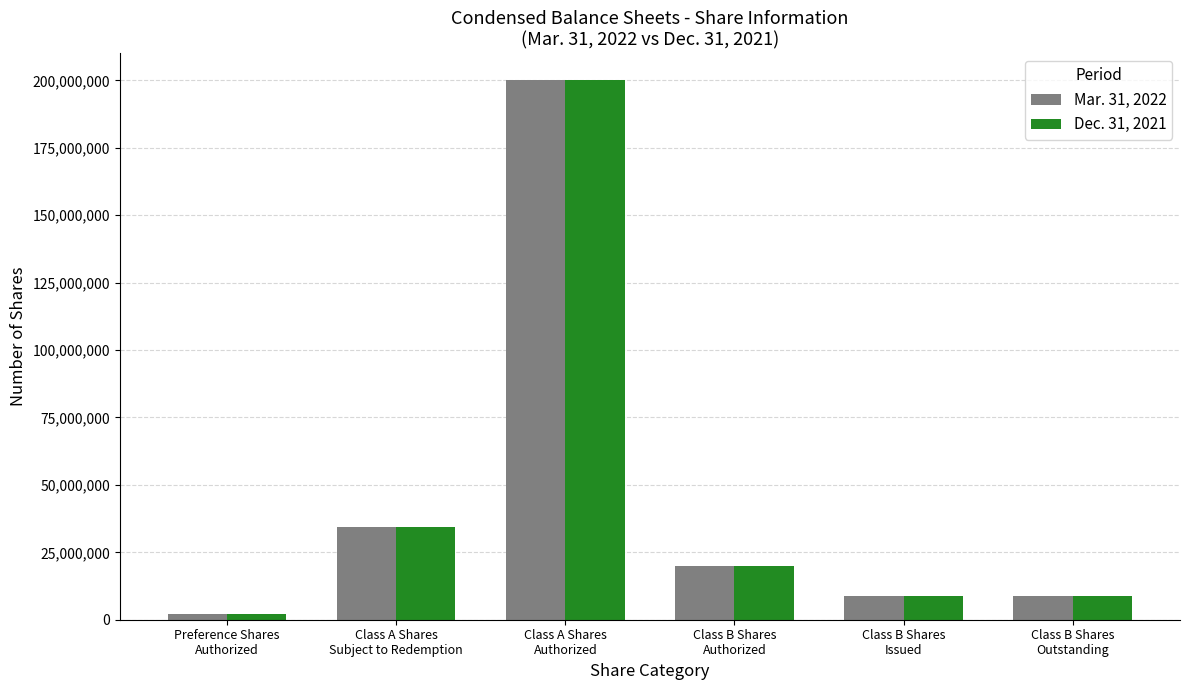

Which label corresponds to the smallest value in the chart?

Preference Shares
Authorized